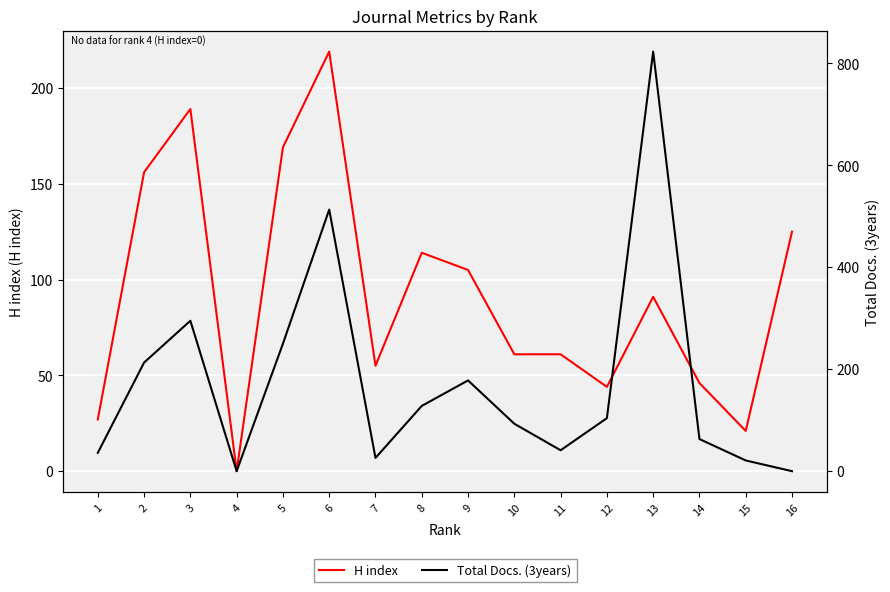

What is the highest value of the Total Docs. (3years) series?

823